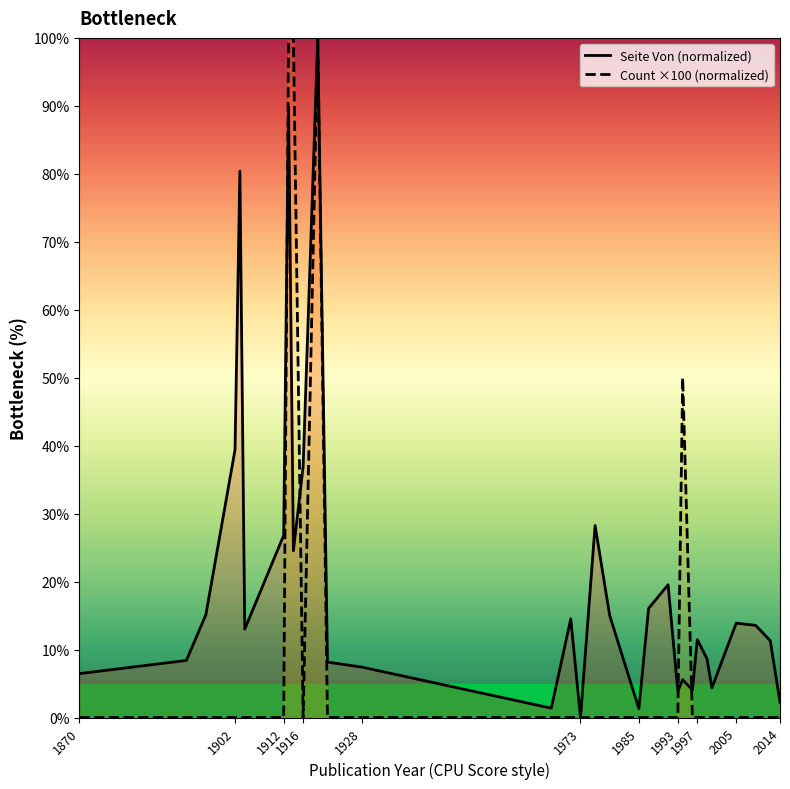

List the series in order of their peak value, highest first.

Seite Von (normalized), Count ×100 (normalized)